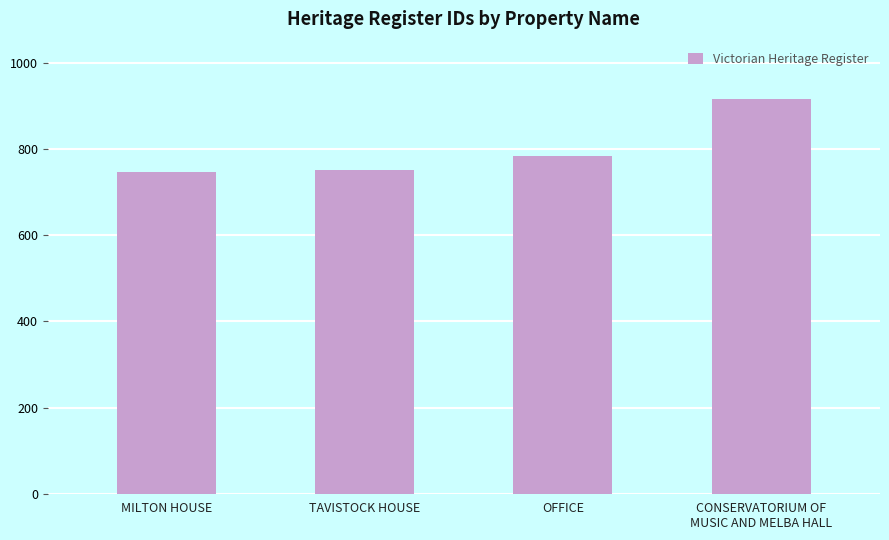

Does the chart contain any negative values?

No